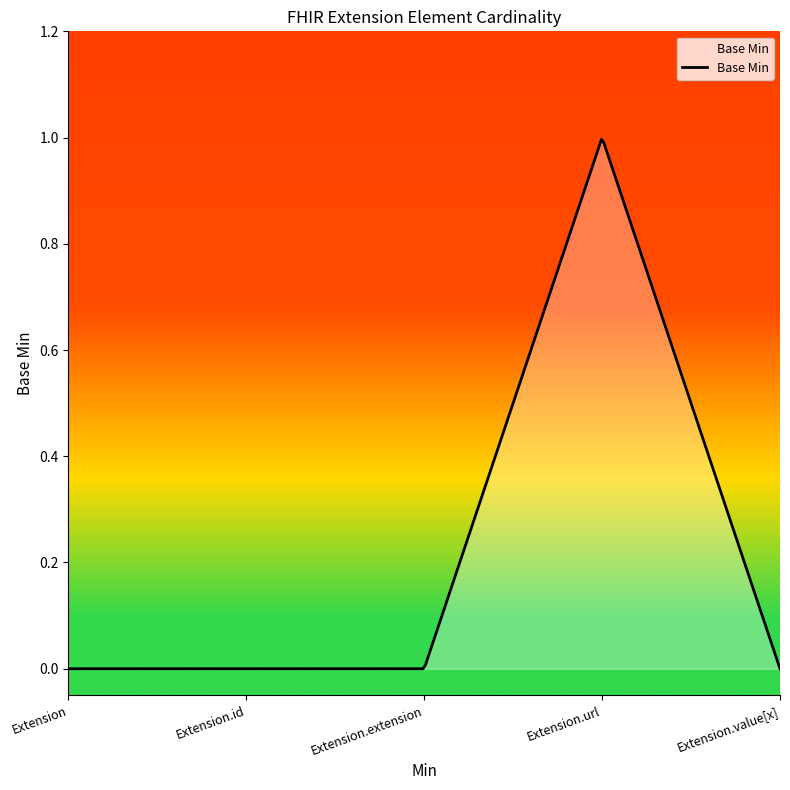

How many lines are shown in the chart?

1